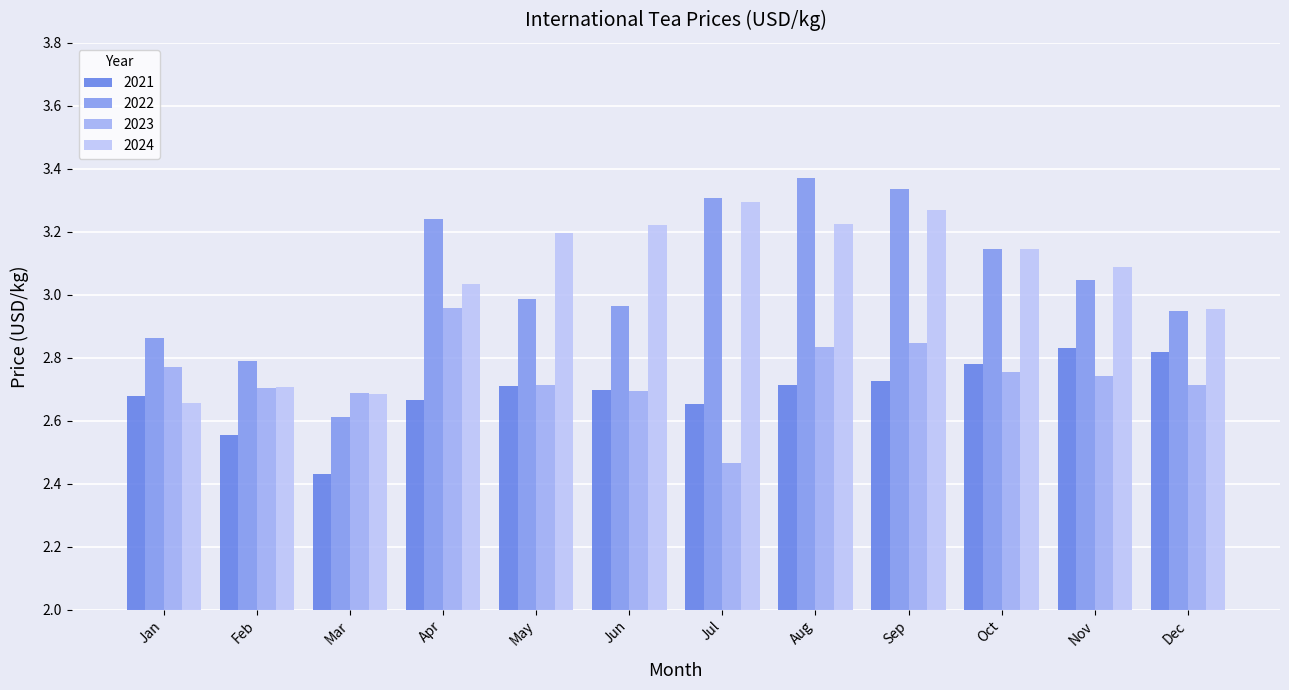

Between Mar and Sep, which is larger?

Sep